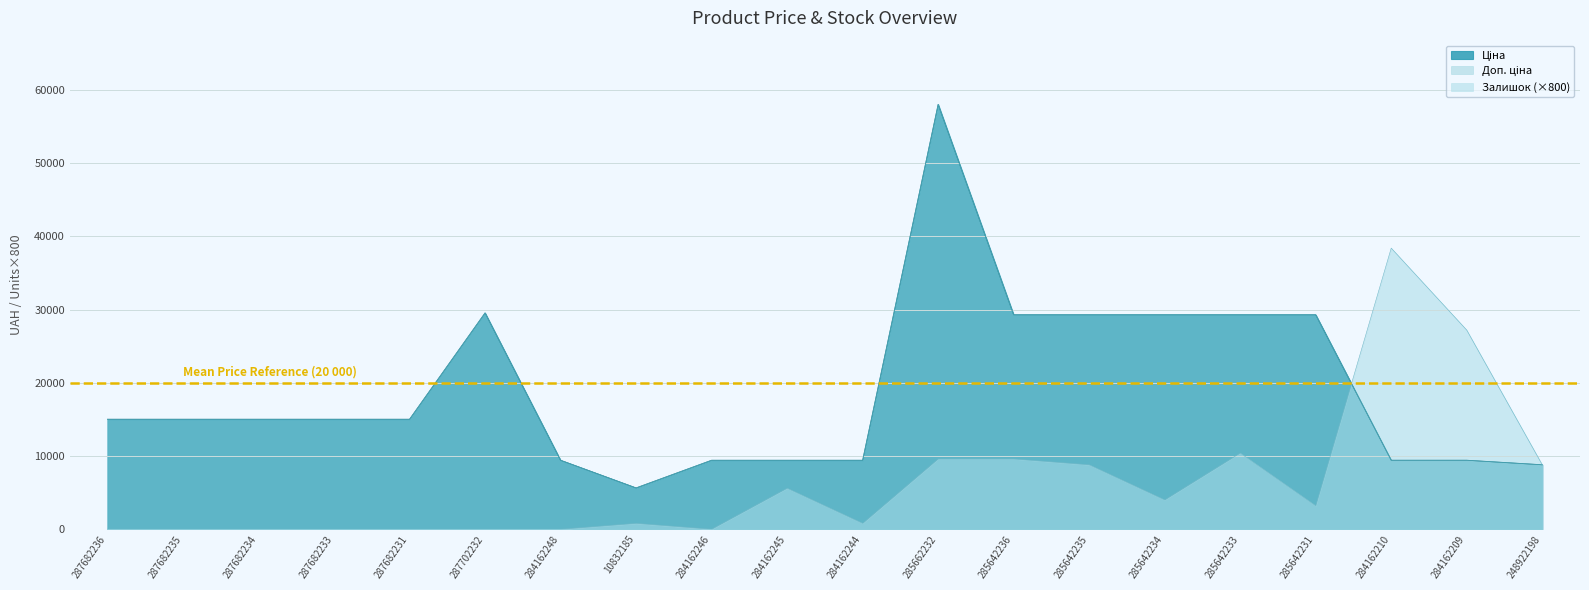

What is the sum of the Доп. ціна values at 248922198 and 284162209?

18214.5